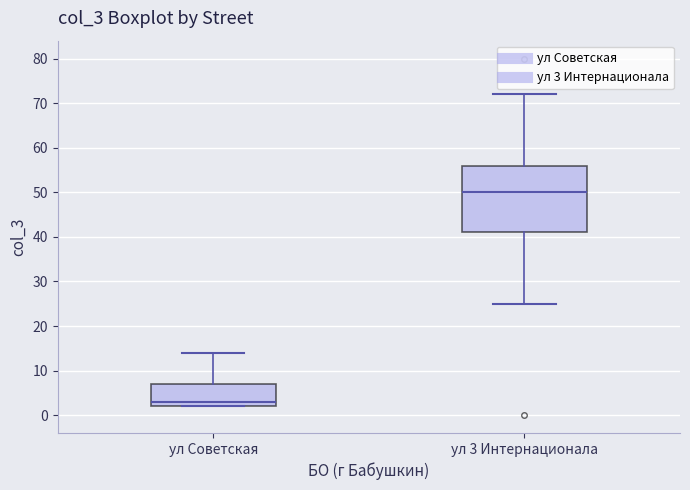

Which box has the highest median line?

ул 3 Интернационала